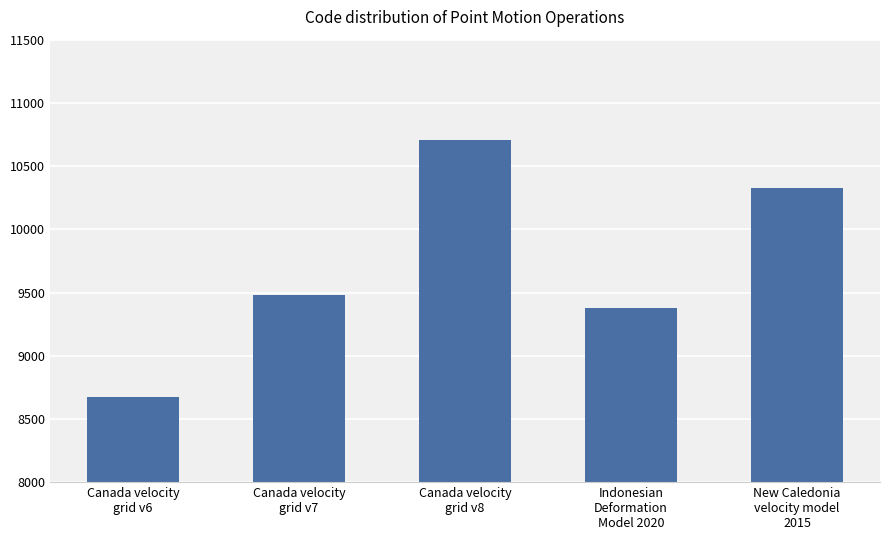

What is the sum of all values?

48564